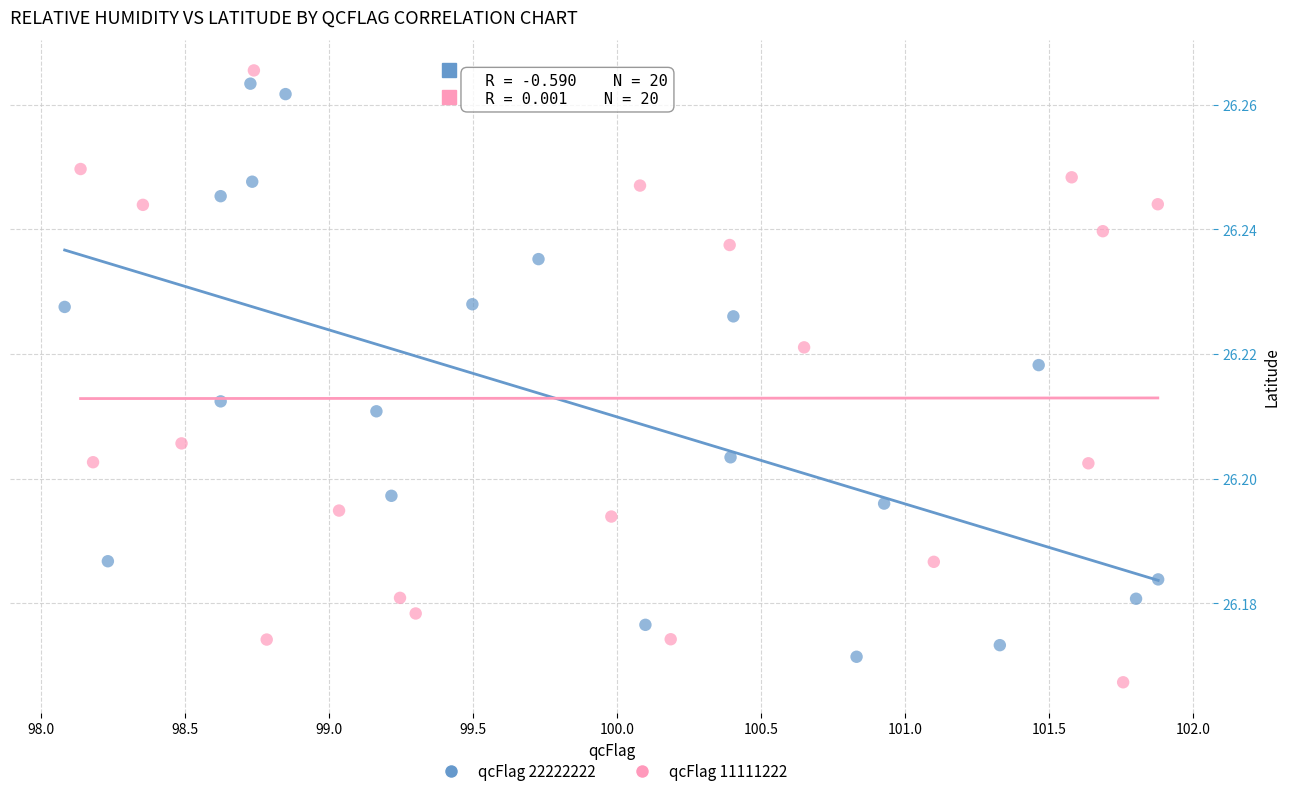

What are all the series names shown in the legend?

qcFlag 22222222, qcFlag 11111222